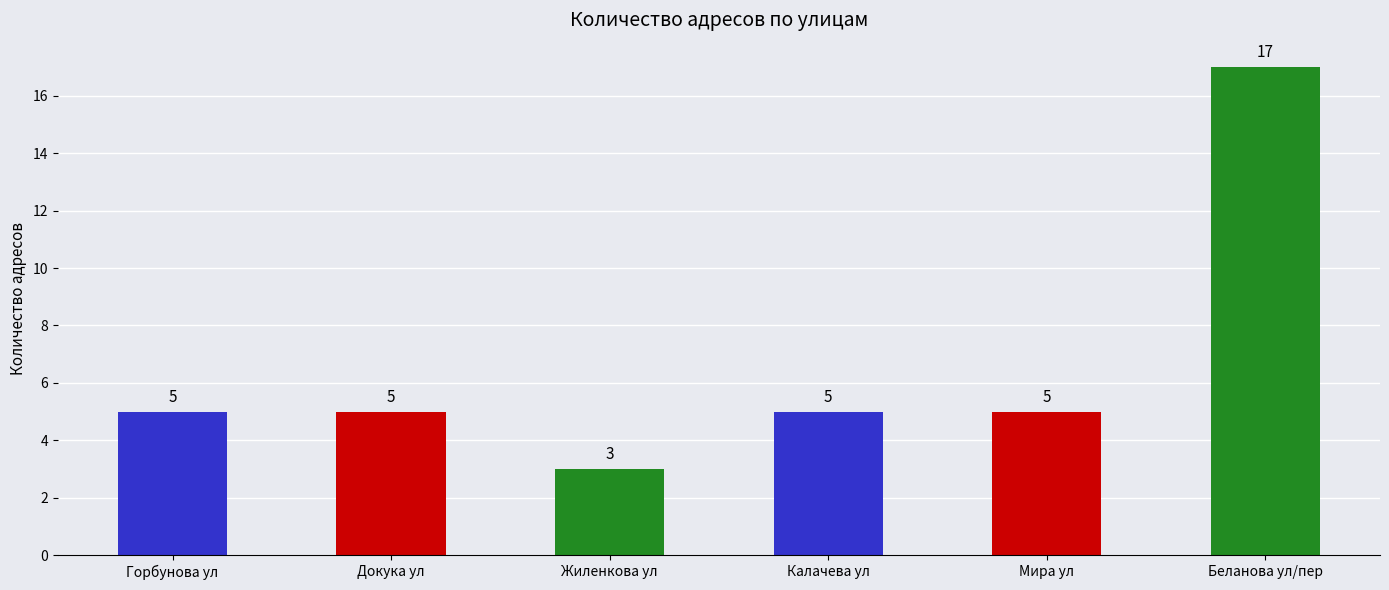

What is the sum of the values at Докука ул and Горбунова ул?

10